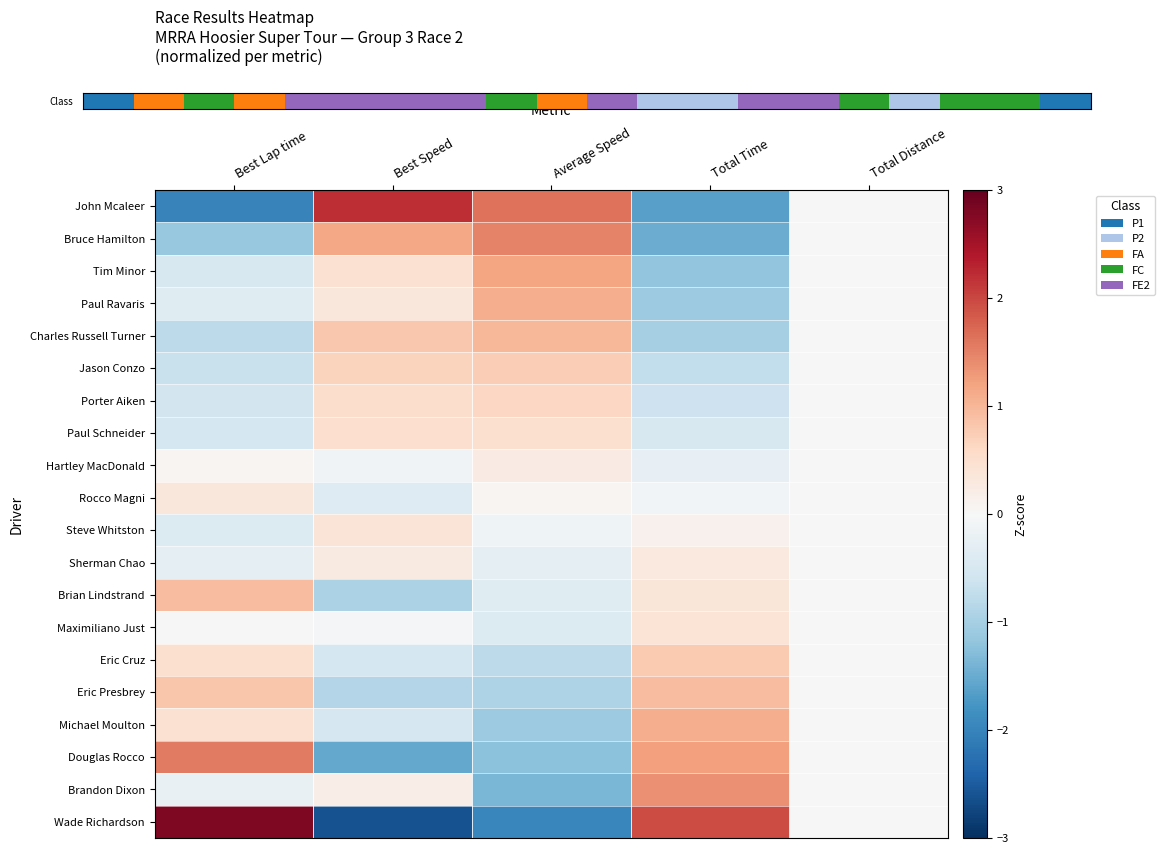

Which series changed the most between Best Lap time and Average Speed?

Wade Richardson